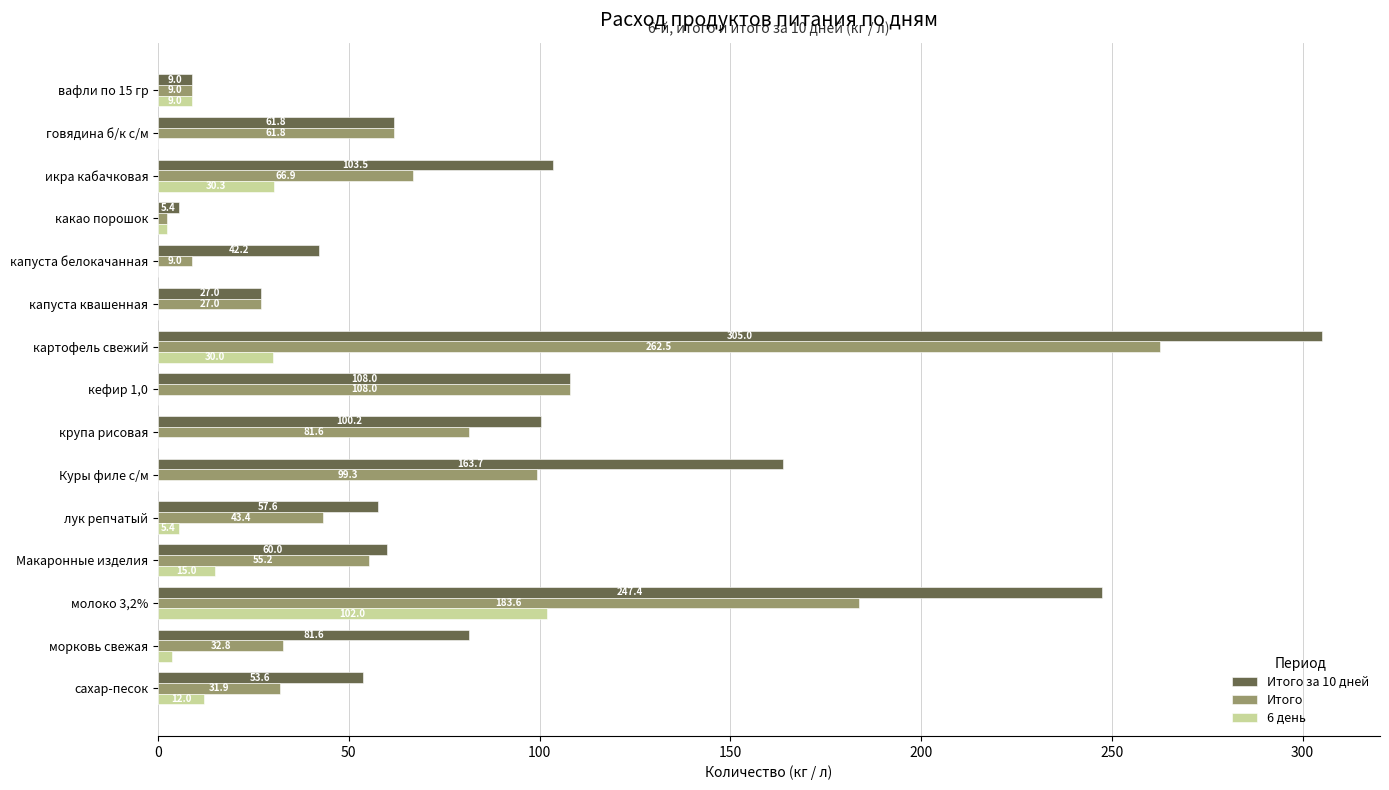

What is the sum of all Итого values?

1074.4